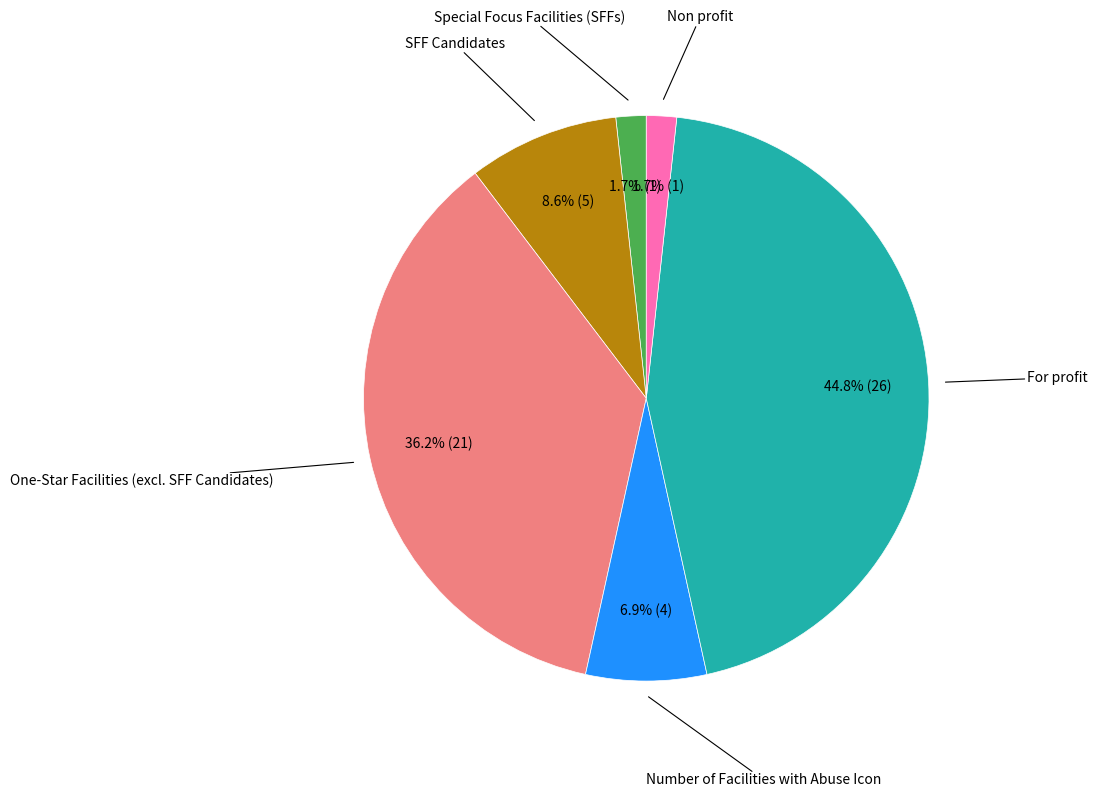

Is there a majority slice in this chart?

No